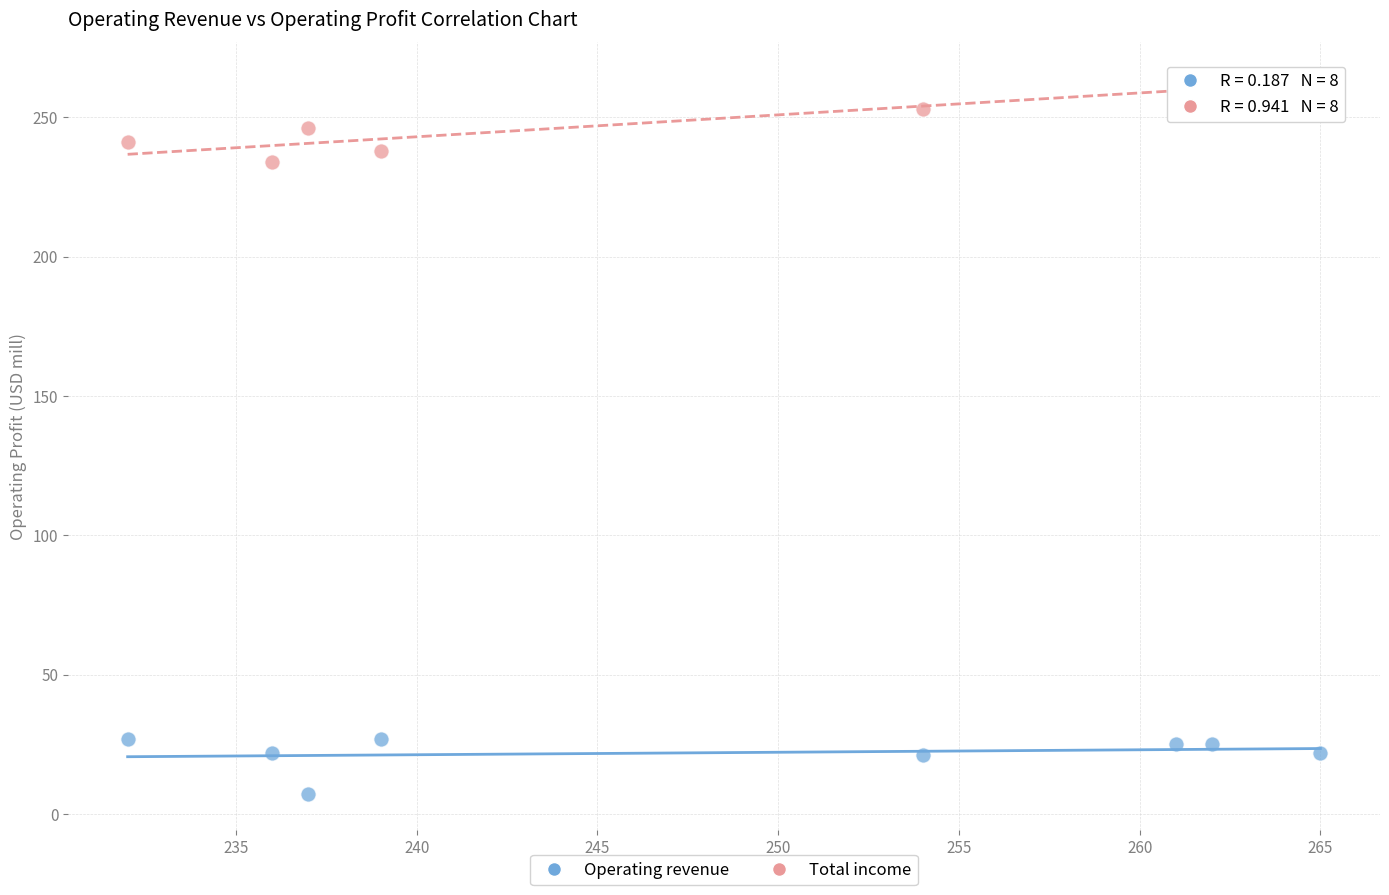

Which series has the widest spread of Y values?

Total income